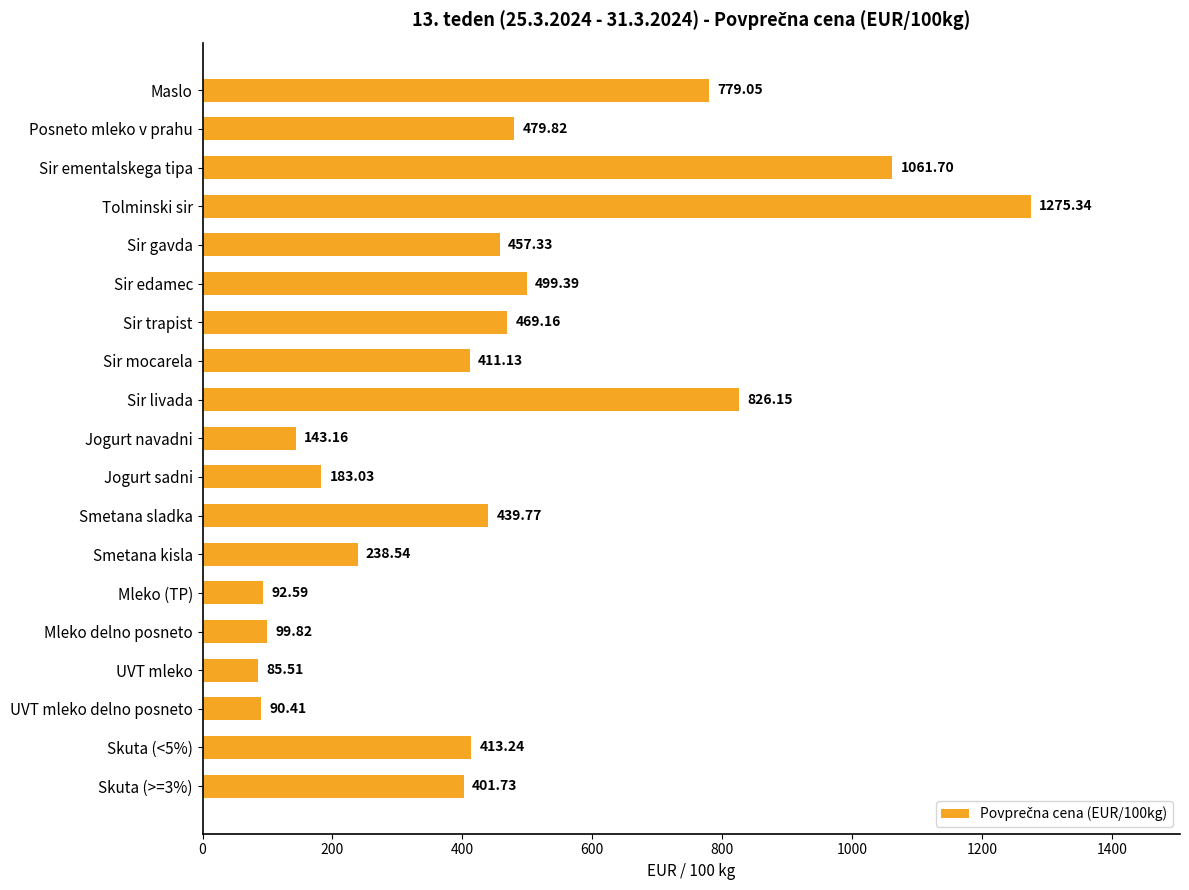

Which category has the highest value across all series?

Tolminski sir